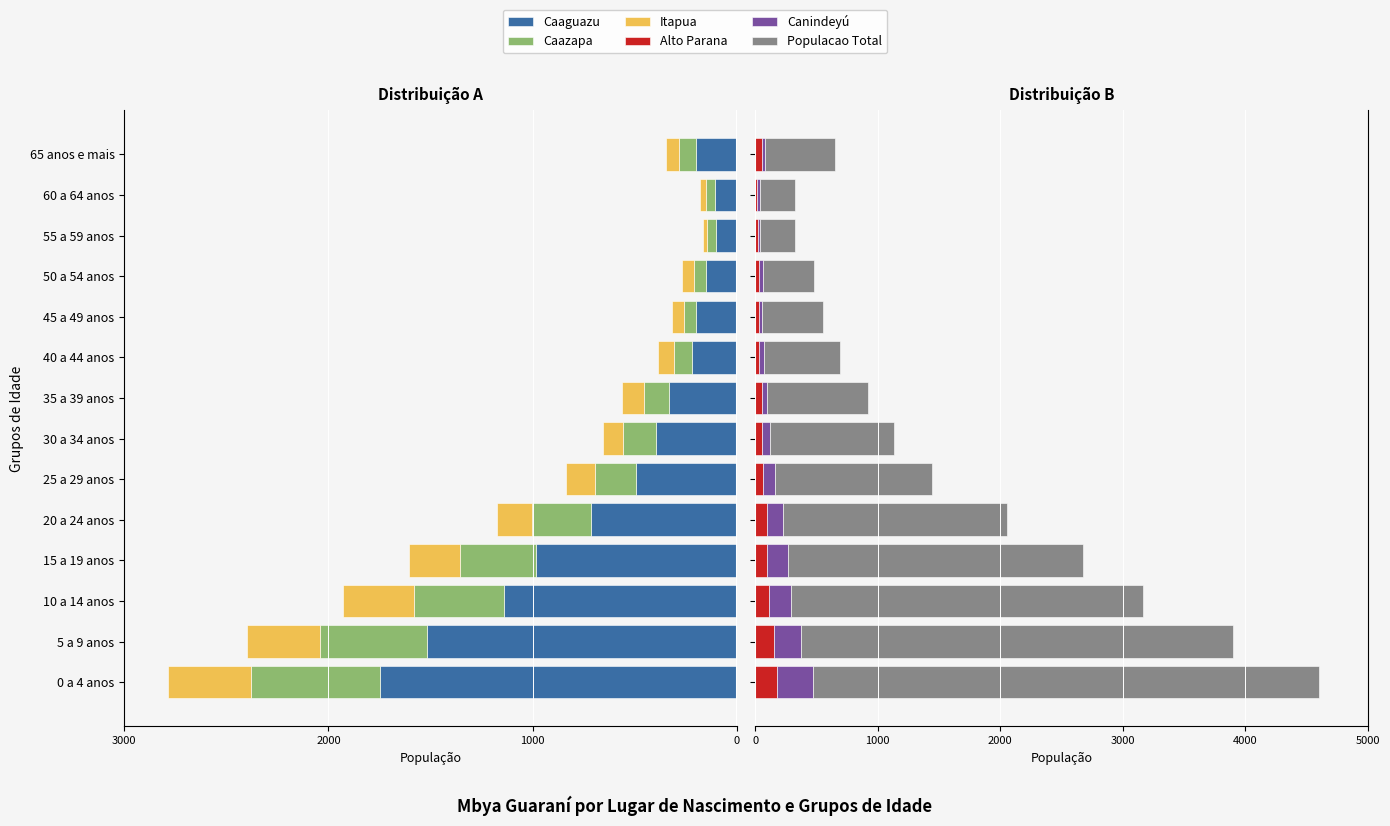

How many series are shown in this chart?

6